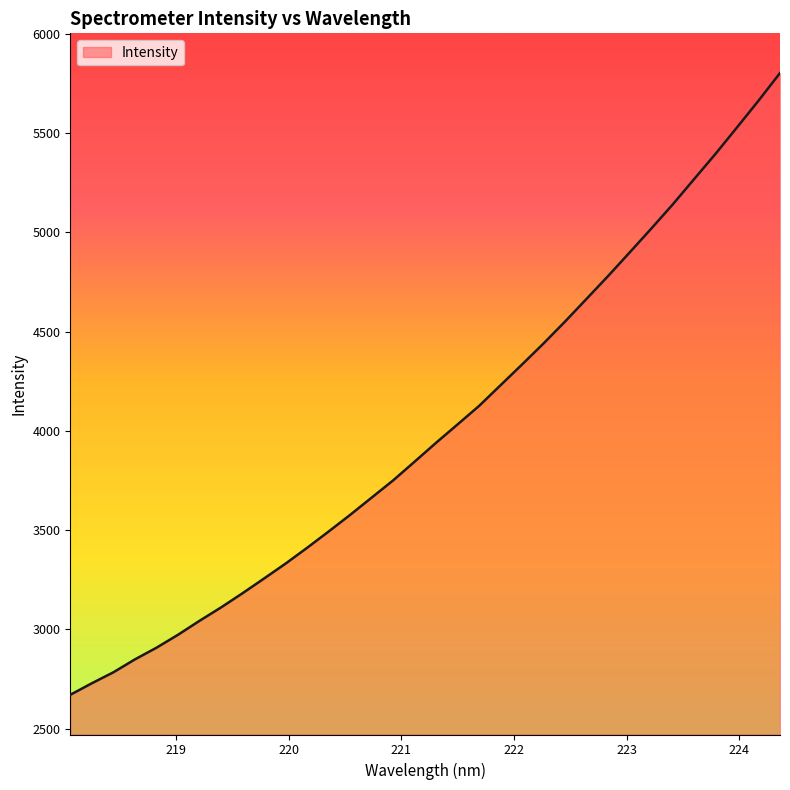

What is the difference between the maximum and minimum values?

3132.0